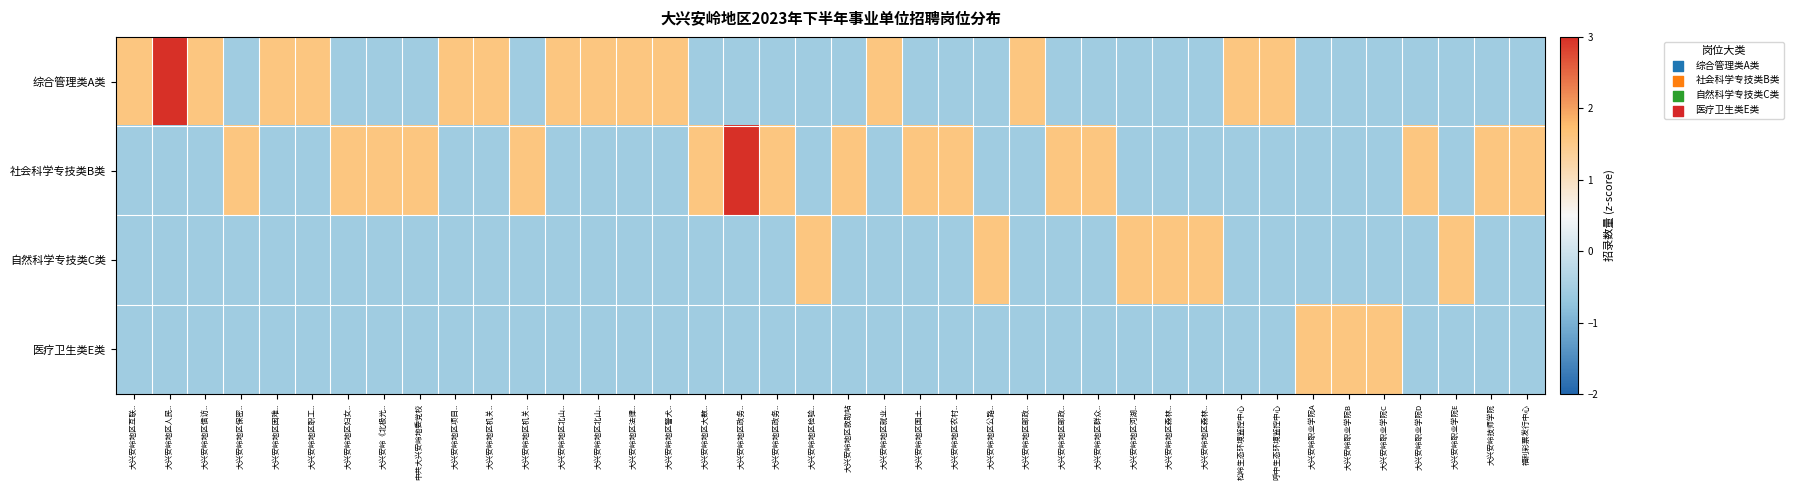

Which series has the widest spread of values?

综合管理类A类